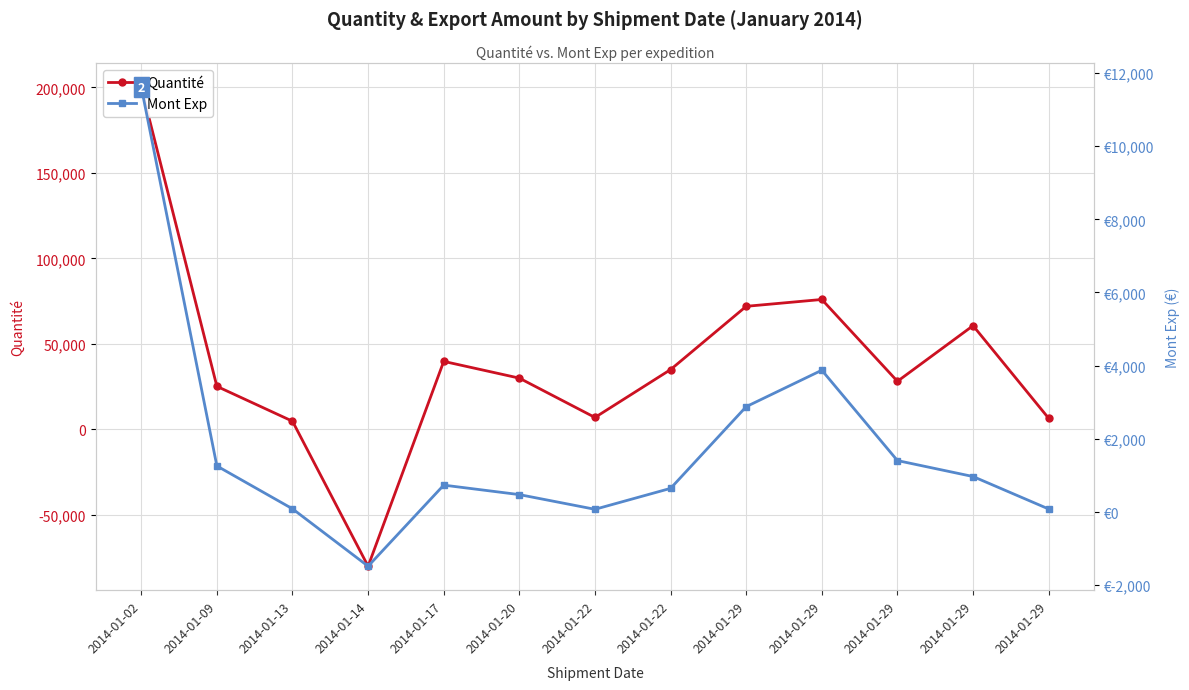

Does the chart display data point markers on the line(s)?

Yes